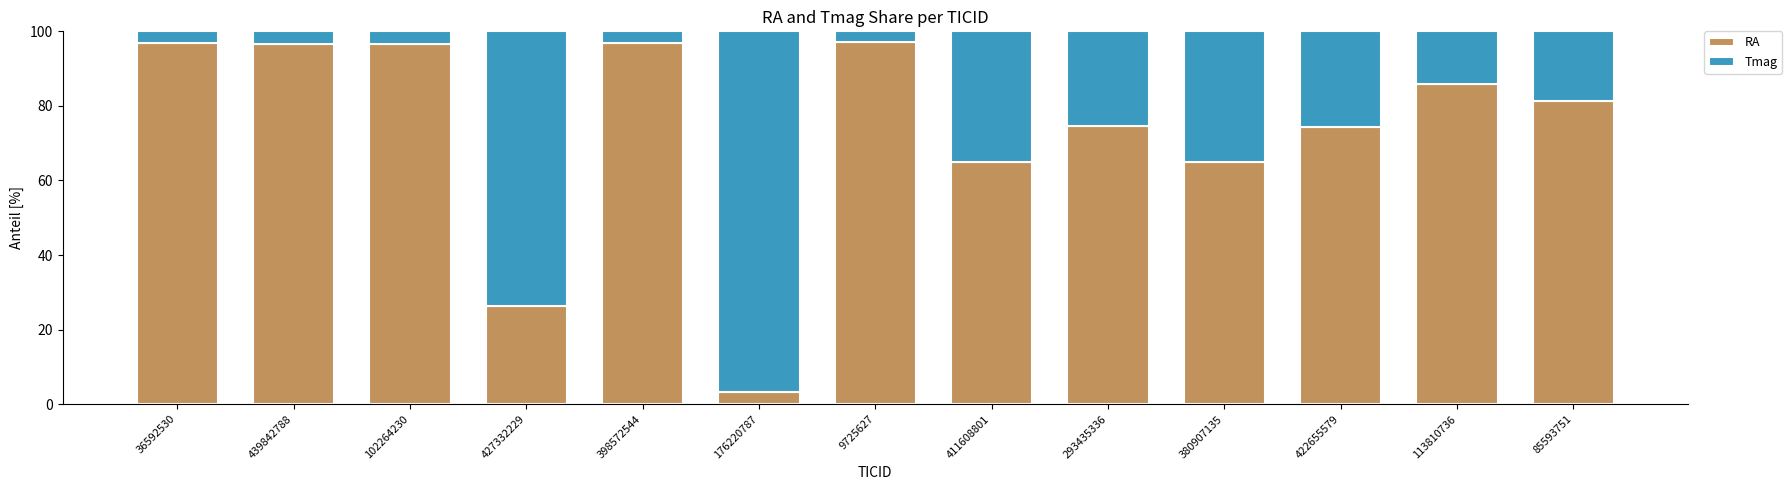

At which label does RA reach its minimum?

176220787